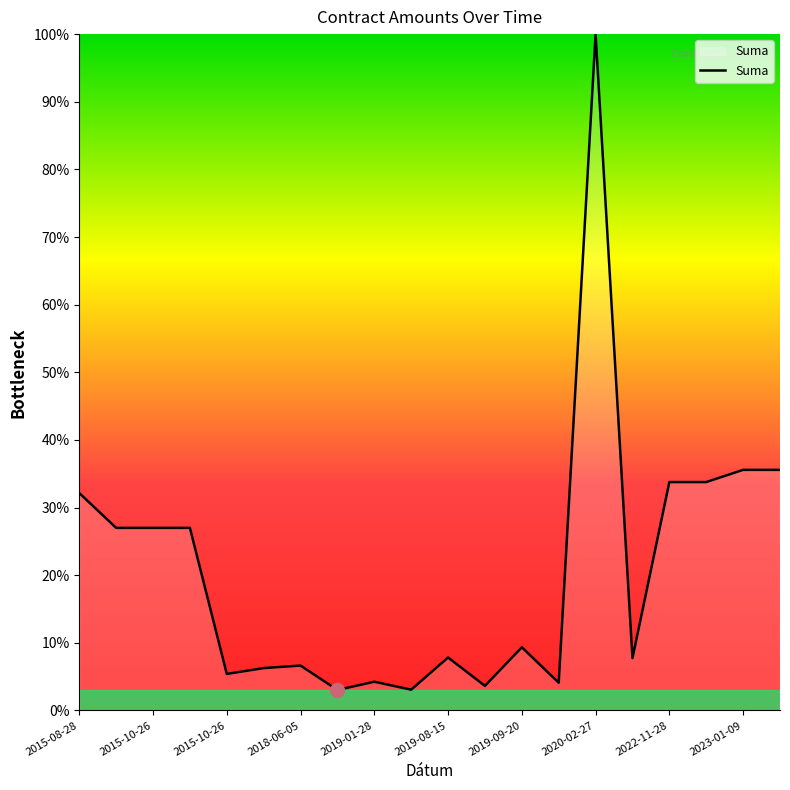

Does the chart have visible grid lines?

No